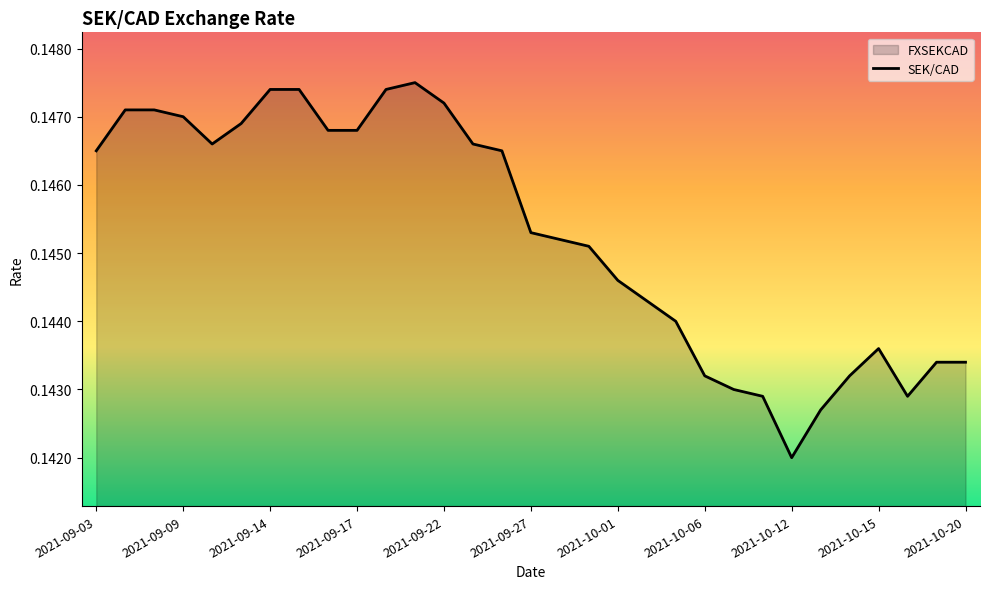

Rank the categories by value from highest to lowest.

2021-09-21, 2021-09-14, 2021-09-15, 2021-09-20, 2021-09-22, 2021-09-07, 2021-09-08, 2021-09-09, 2021-09-13, 2021-09-16, 2021-09-17, 2021-09-10, 2021-09-23, 2021-09-03, 2021-09-24, 2021-09-27, 2021-09-28, 2021-09-29, 2021-10-01, 2021-10-04, 2021-10-05, 2021-10-15, 2021-10-19, 2021-10-20, 2021-10-06, 2021-10-14, 2021-10-07, 2021-10-08, 2021-10-18, 2021-10-13, 2021-10-12